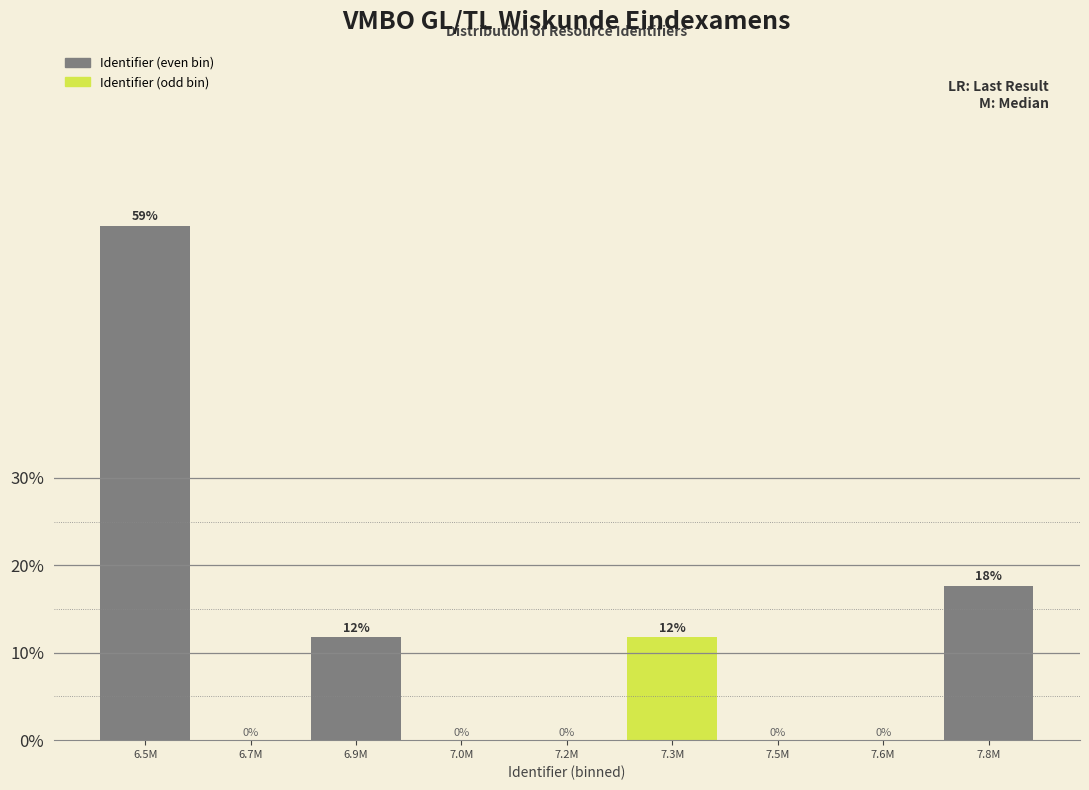

What is the maximum value shown in the chart?

58.8